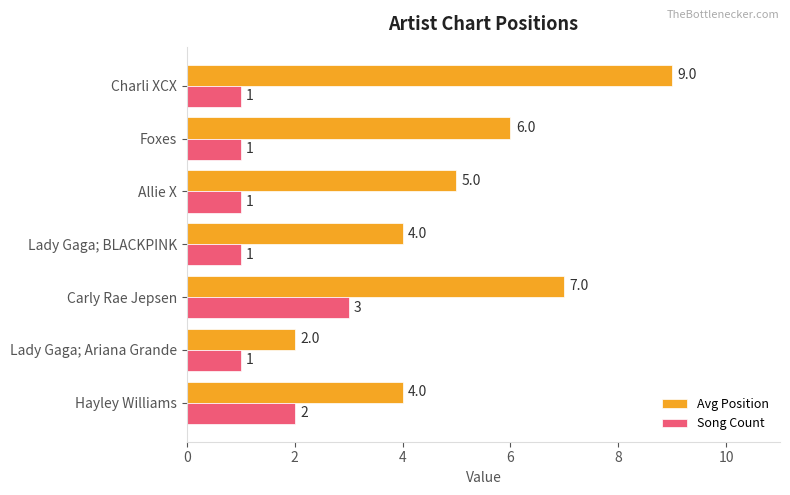

What is the greatest value displayed?

9